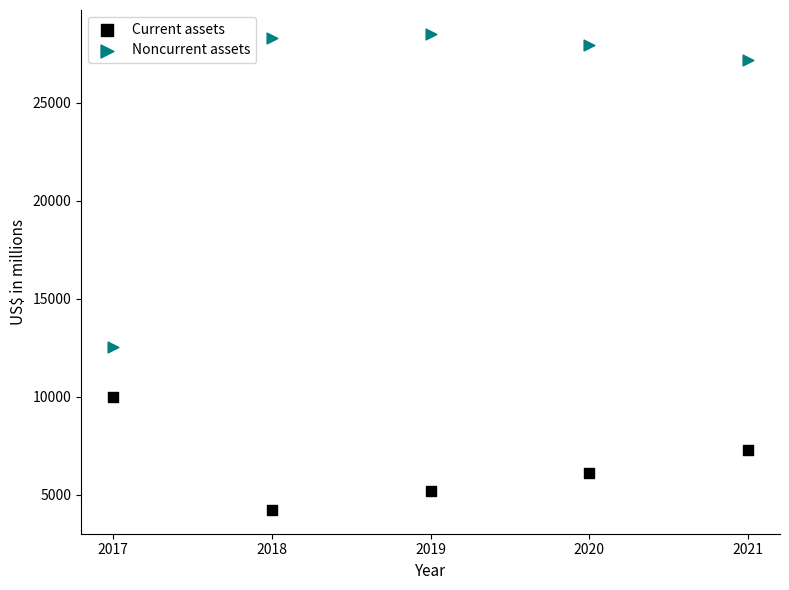

Across all data points, what is the range of Y values (max minus min)?

24287